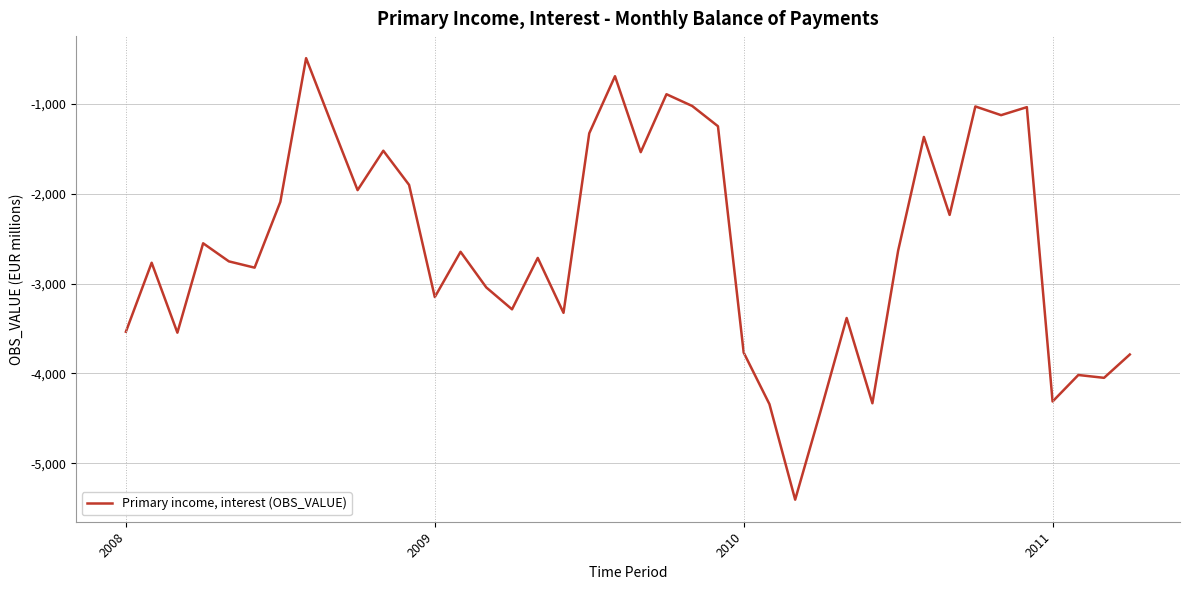

What is the maximum value shown in the chart?

-493.3